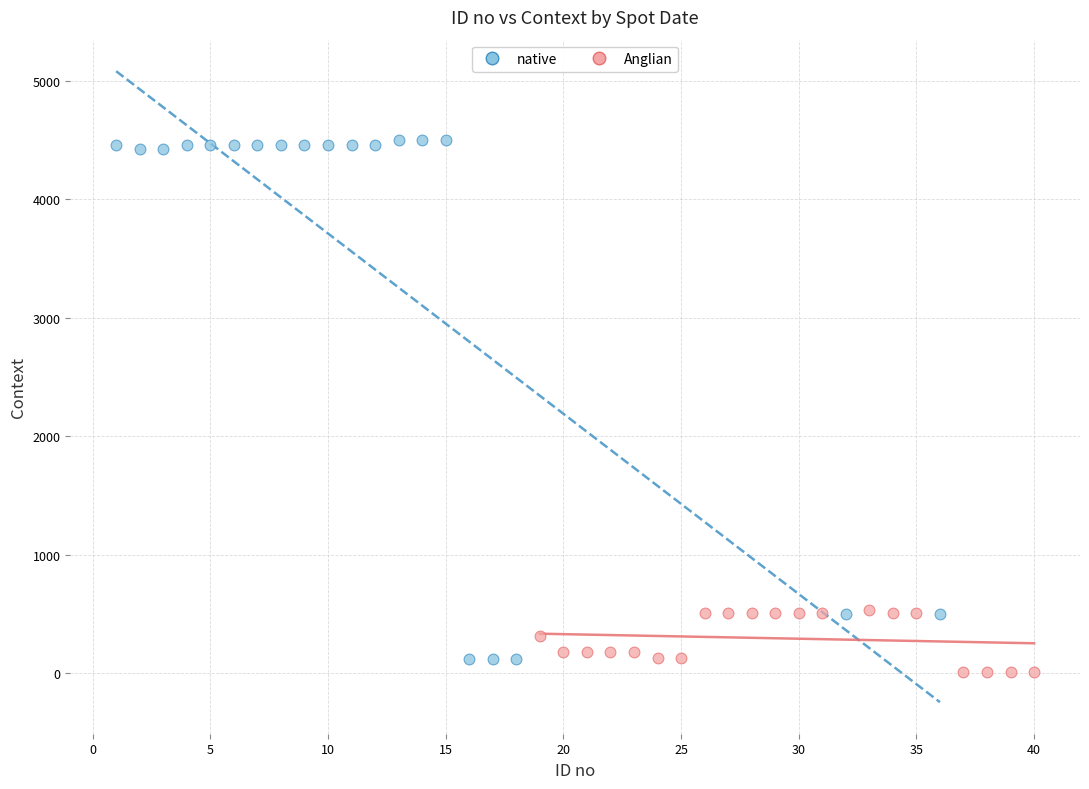

Which series has the widest spread of Y values?

native